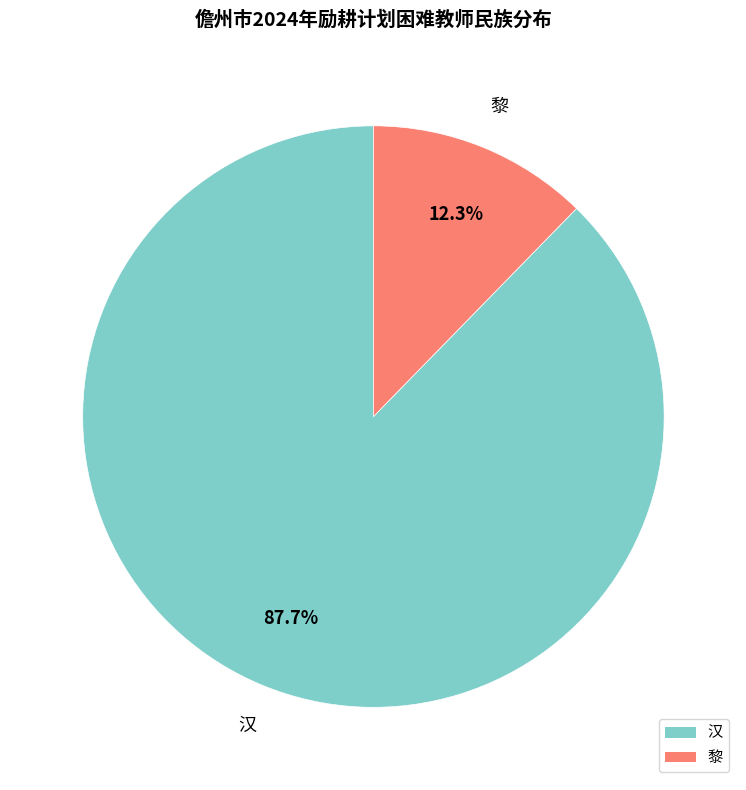

Which has a higher value, 汉 or 黎?

汉